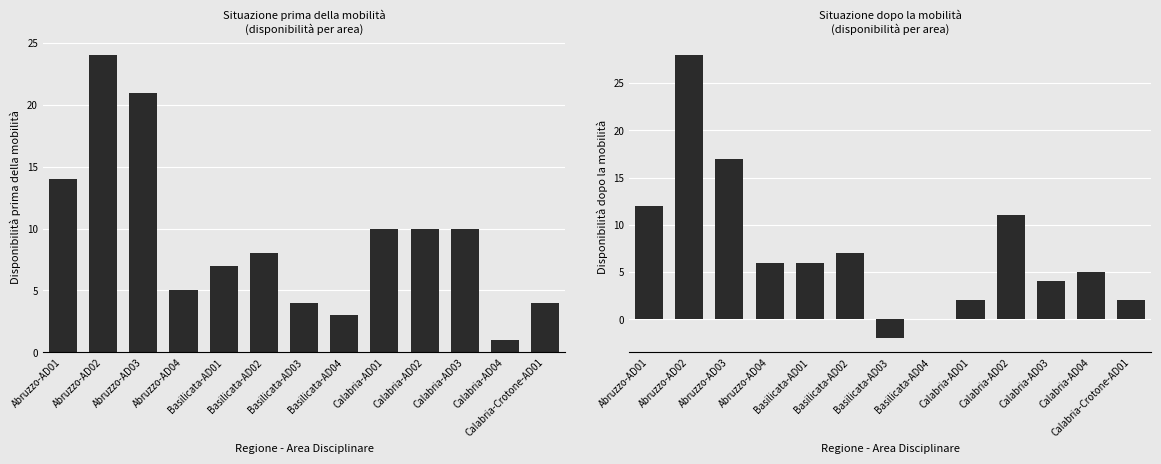

How many distinct data groups are displayed?

2